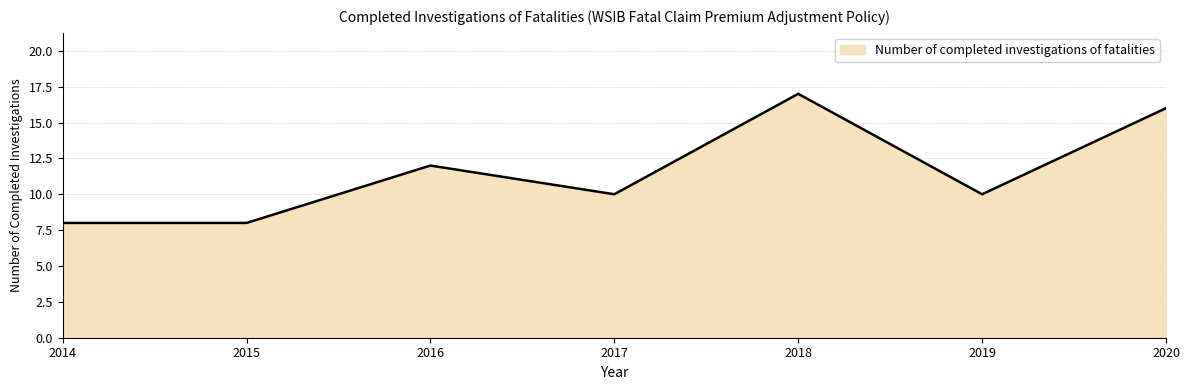

What is the smallest value displayed?

8